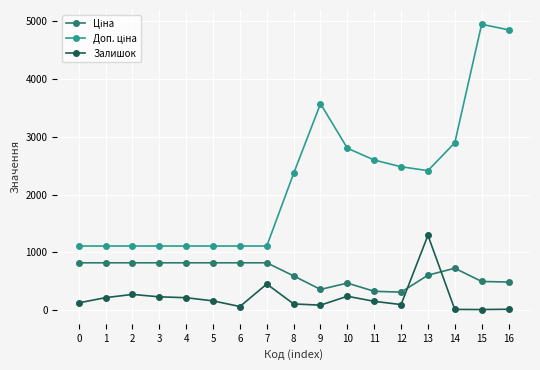

True or false: Залишок has more than 2 interior local peaks.

True